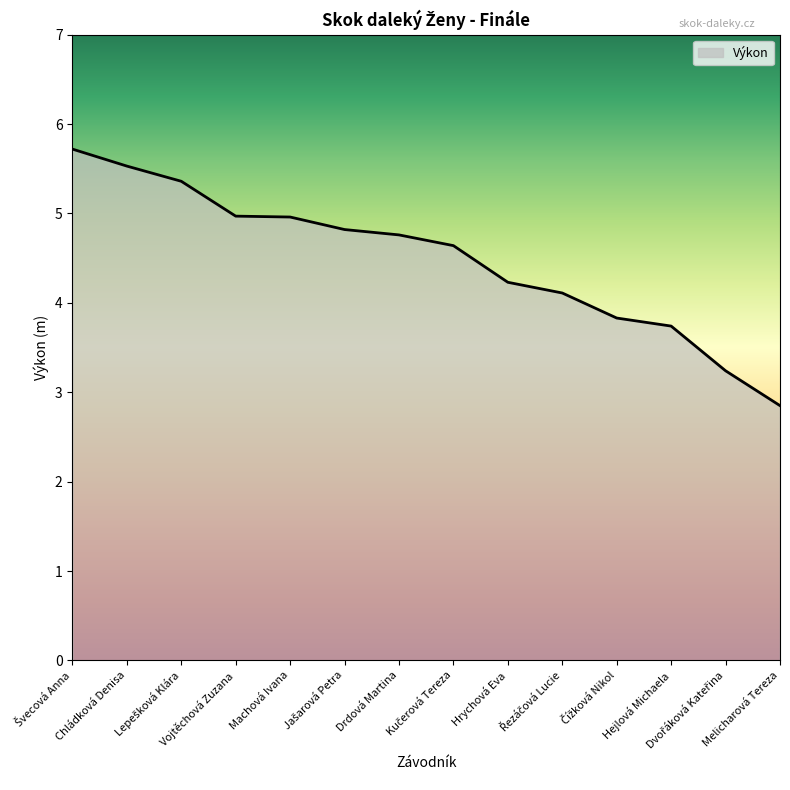

True or false: the data has more than 1 interior local peaks.

False